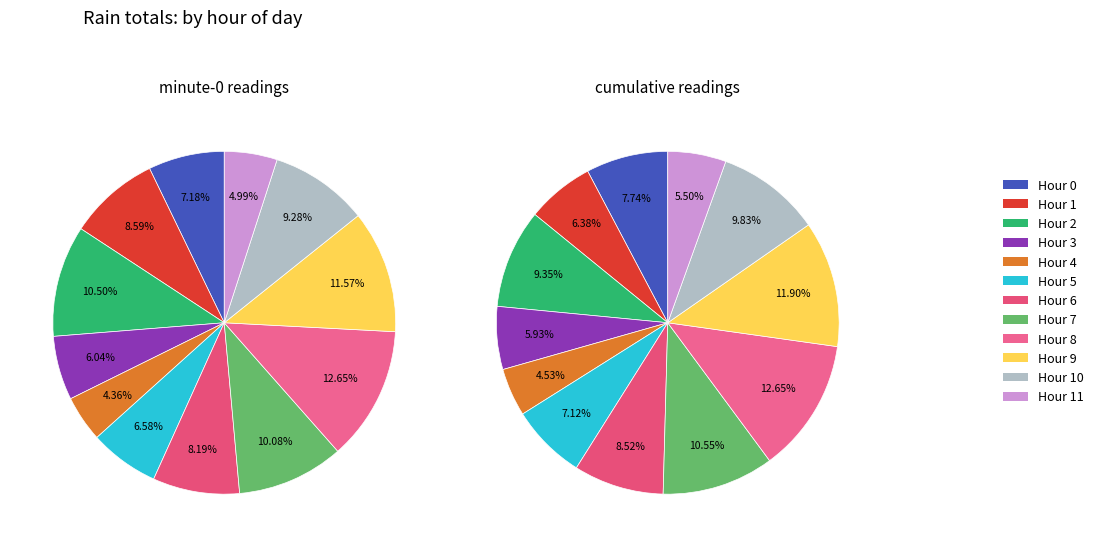

How many slices are in this pie chart?

12